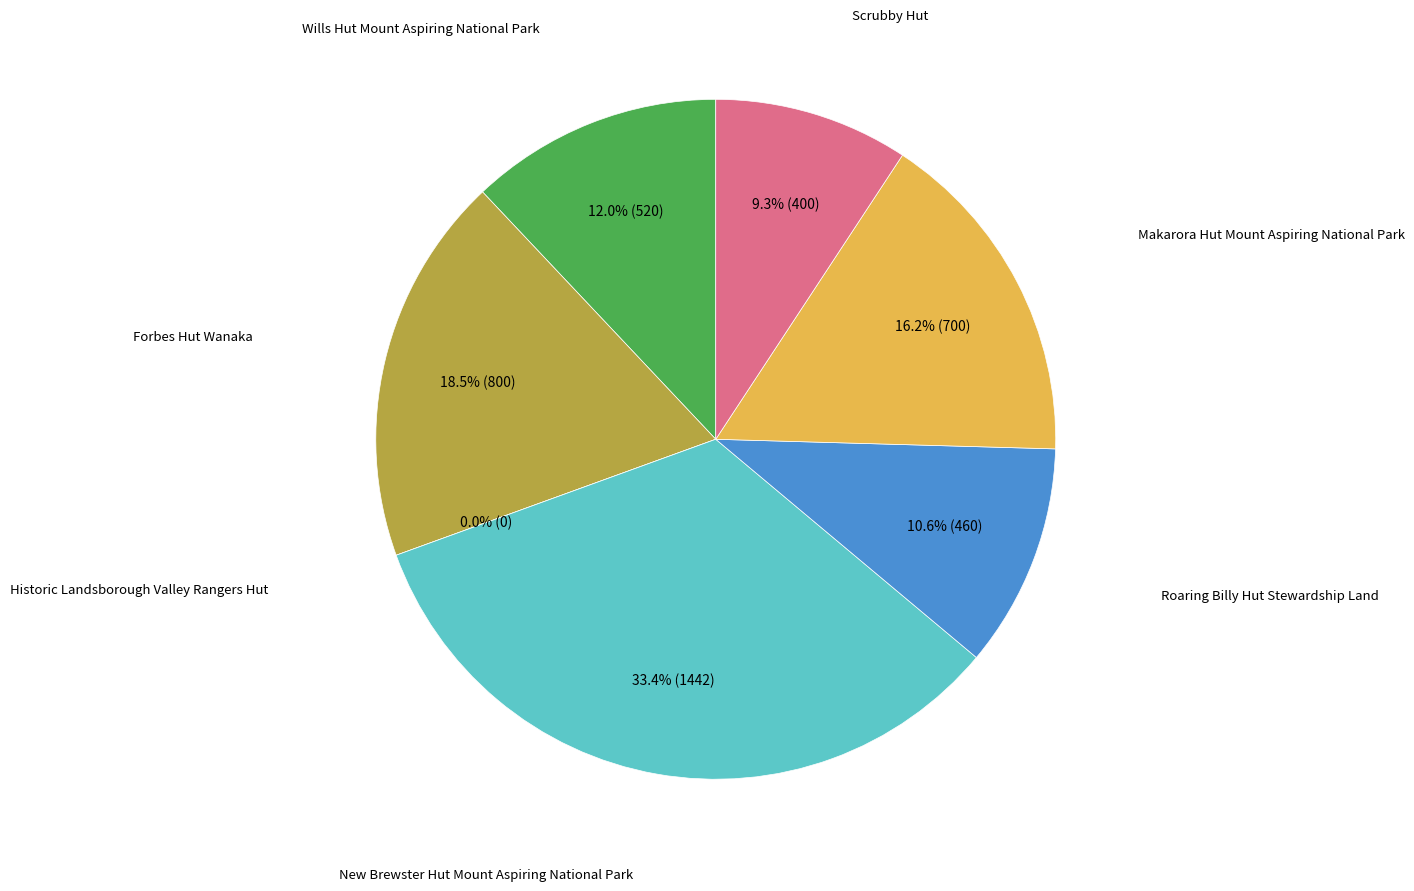

How many segments does this pie chart have?

7